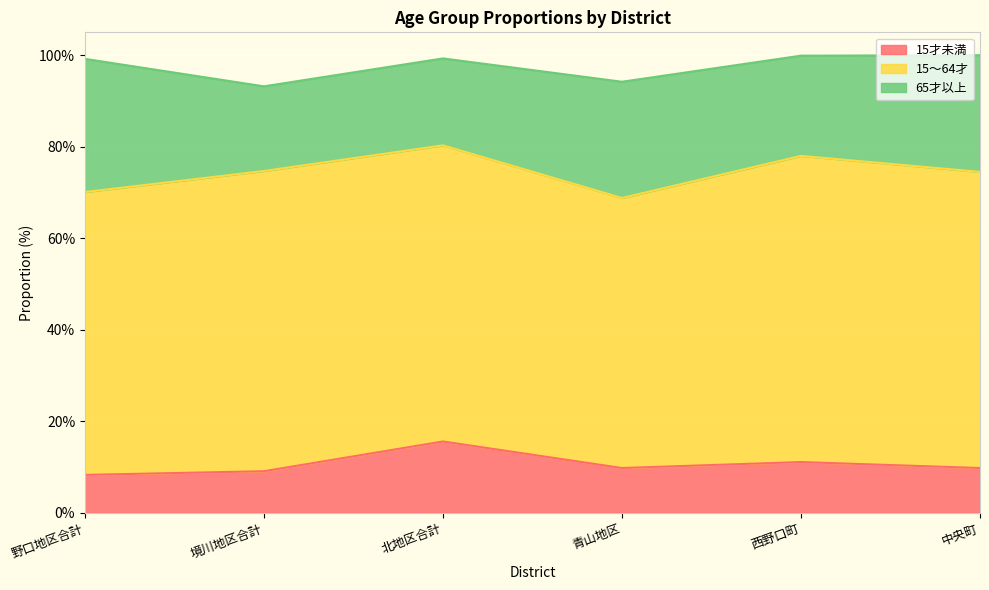

True or false: 65才以上 and 15才未満 cross at least once.

False